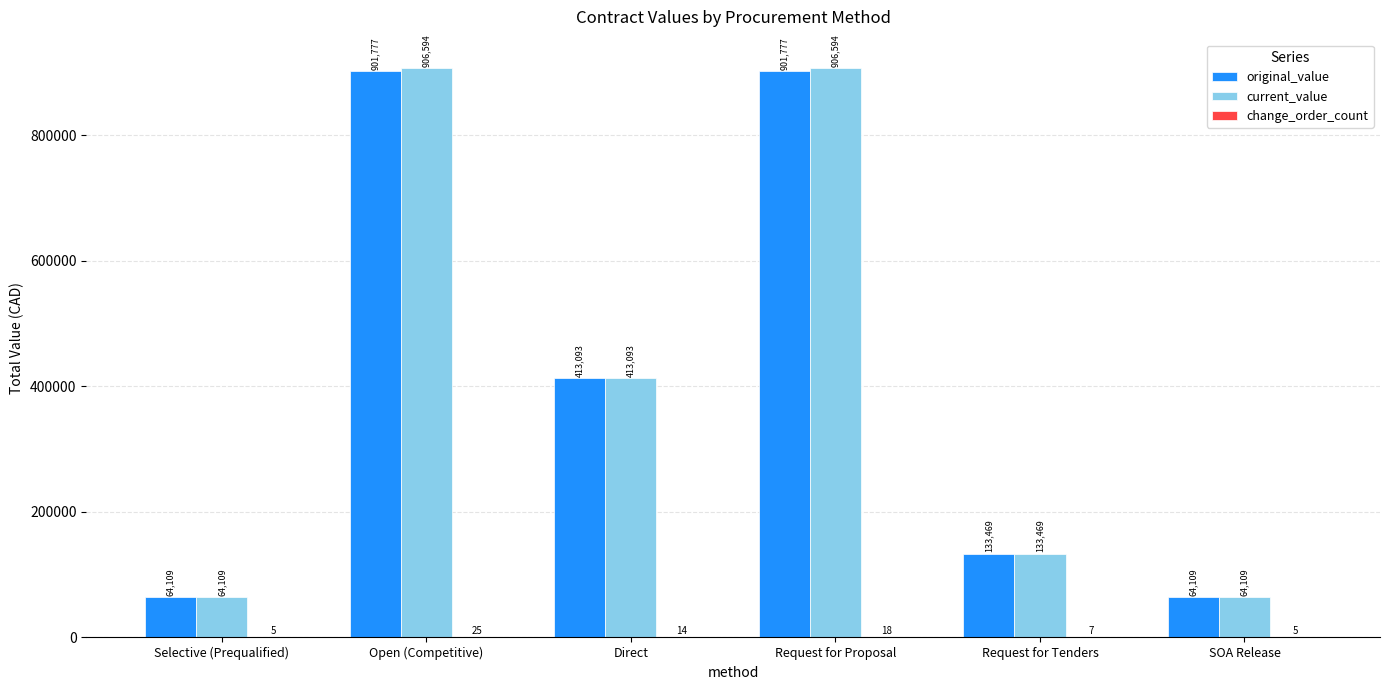

What is the highest value of the current_value series?

906594.1